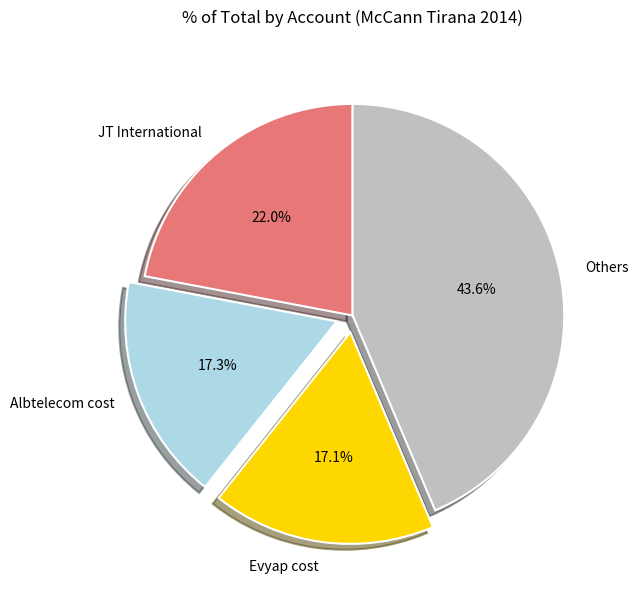

Which slice is the largest?

Others